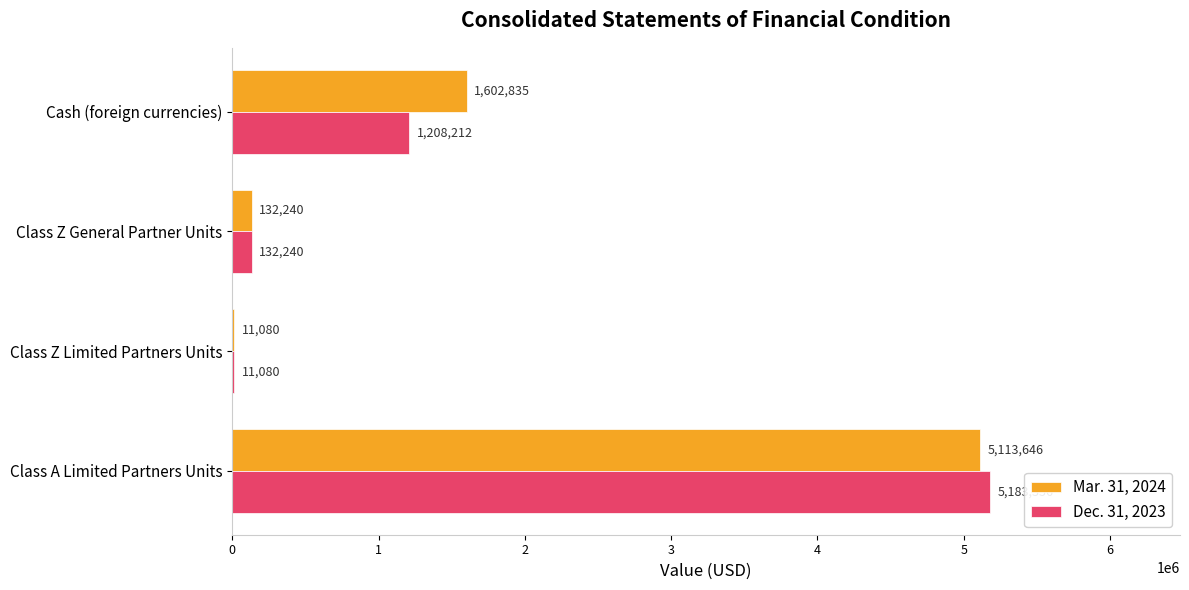

True or false: Mar. 31, 2024 has a value of 11079.6 at Class Z Limited Partners Units.

True